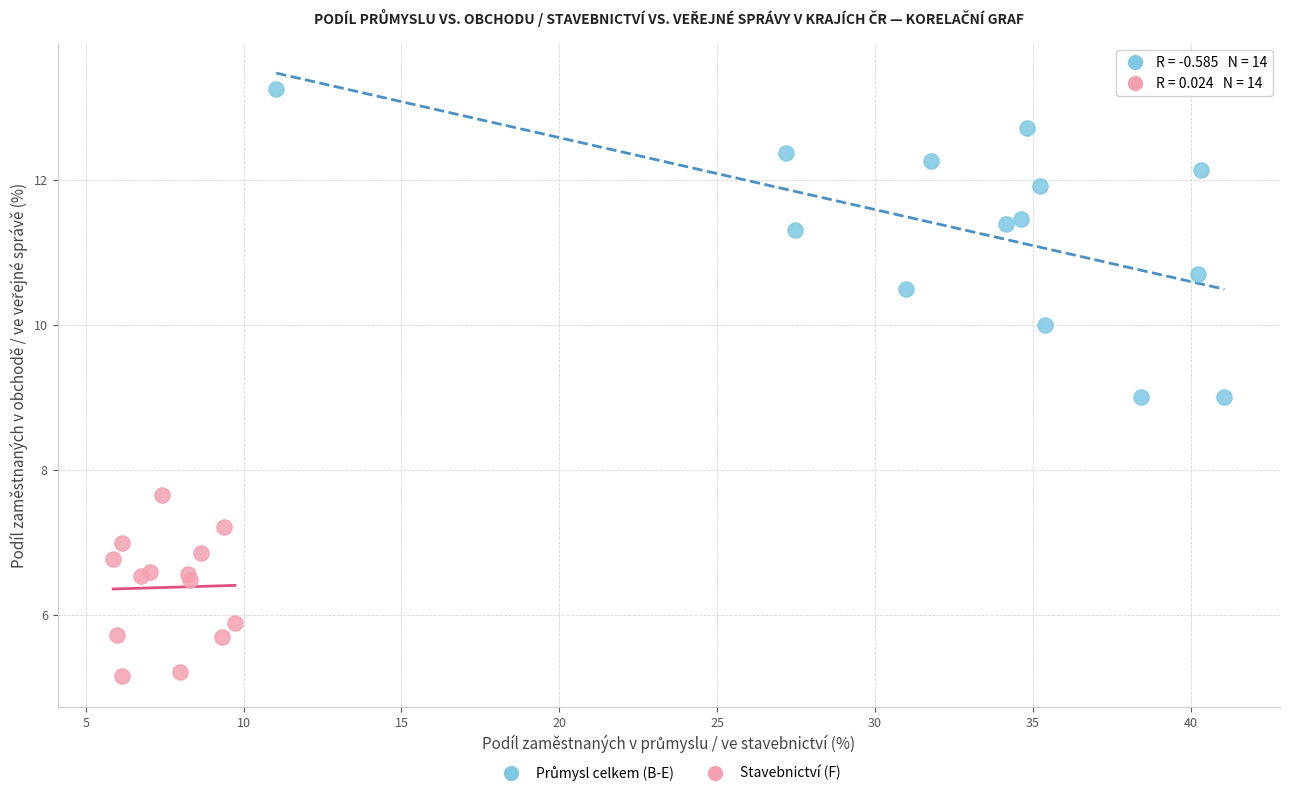

Which series reaches the minimum Y coordinate?

Stavebnictví (F)